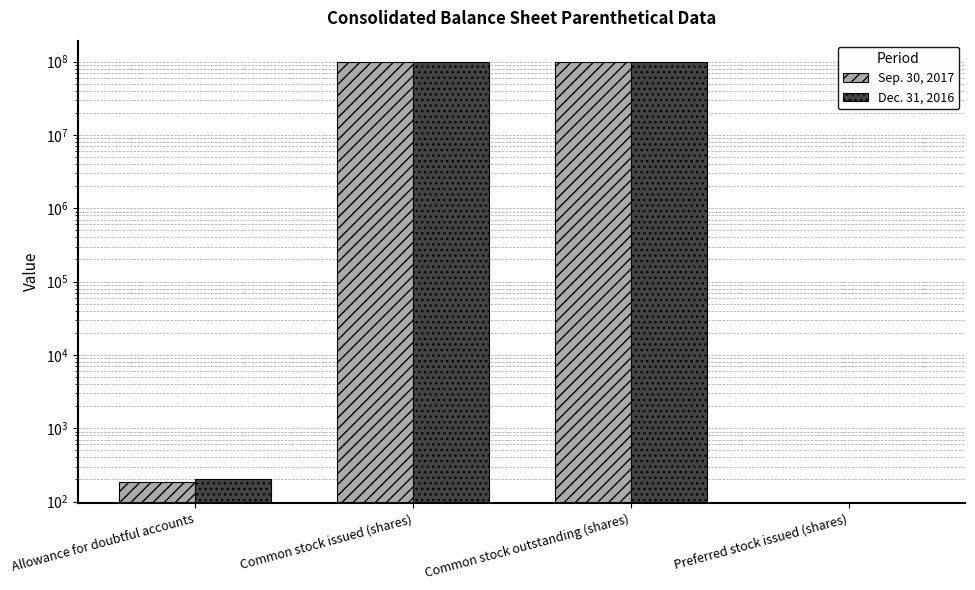

What are all the series names shown in the legend?

Sep. 30, 2017, Dec. 31, 2016